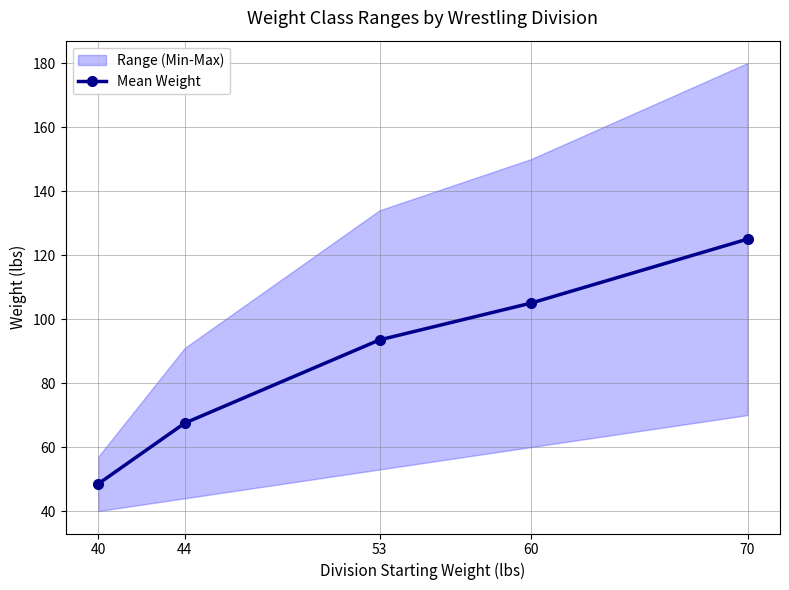

List the labels in order of value, smallest first.

40, 44, 53, 60, 70